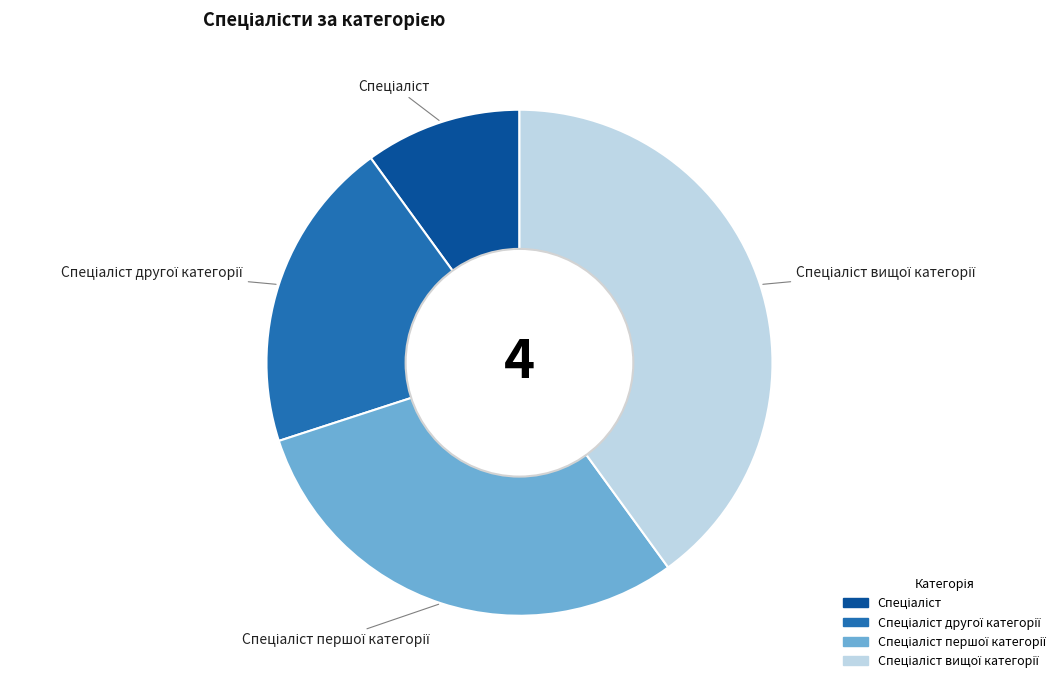

Is there any slice that represents more than half of the pie?

No